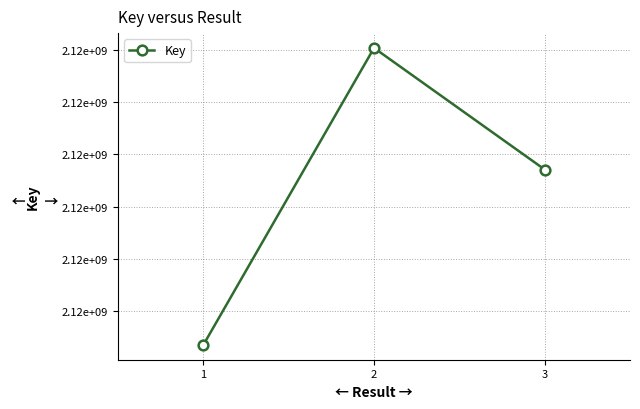

What is the value of the 3rd point from the left?

2117885419